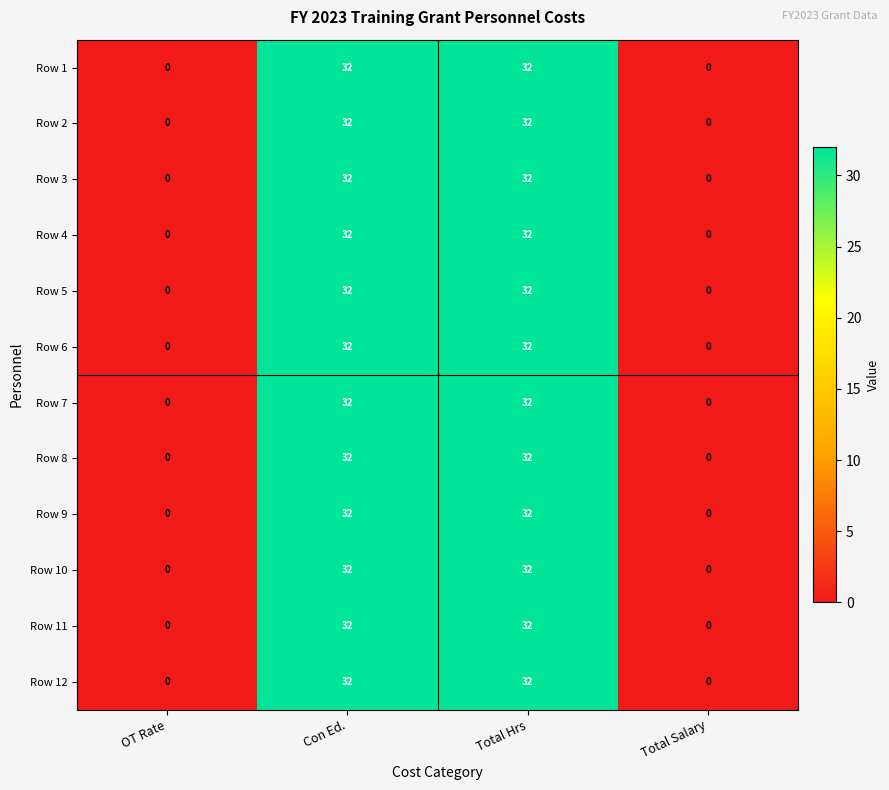

Is it true that Row 11 equals 17 at Total Salary?

False